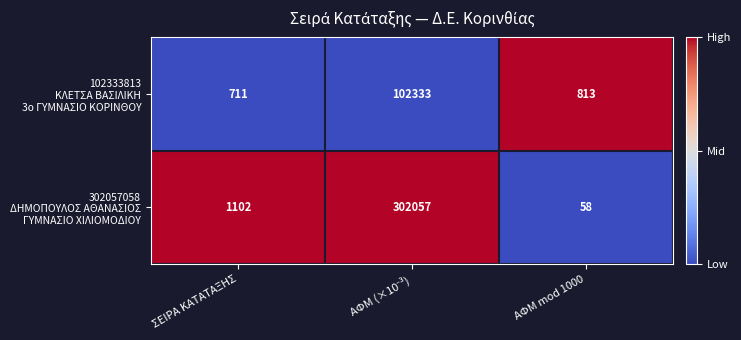

What is the spread (max minus min) of values at ΣΕΙΡΑ ΚΑΤΑΤΑΞΗΣ?

391